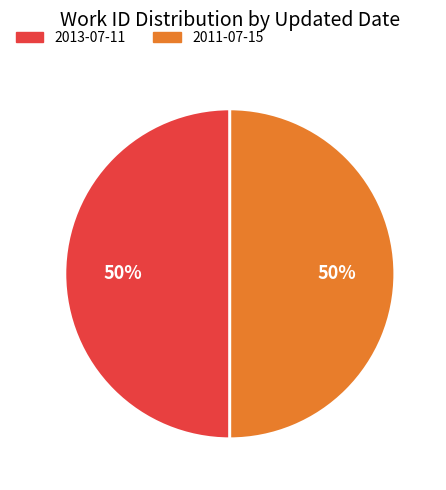

True or false: 2013-07-11 accounts for 50% of the total.

True